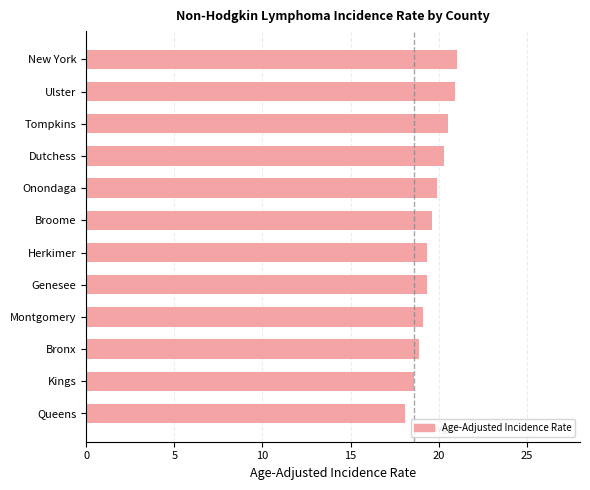

What is the sum of all values?

235.5